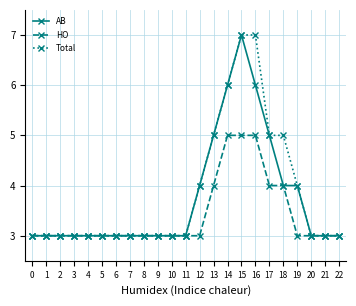

What is the smallest value displayed?

3